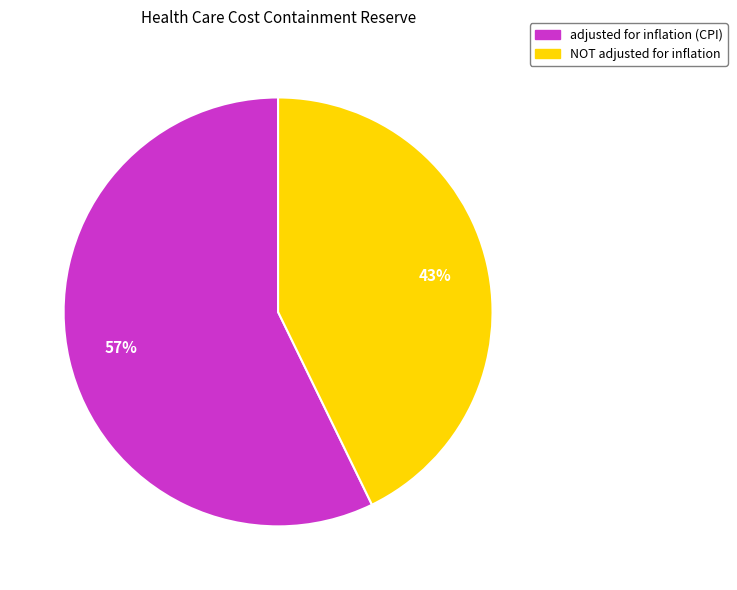

To the nearest percent, what portion does NOT adjusted for inflation represent?

43%